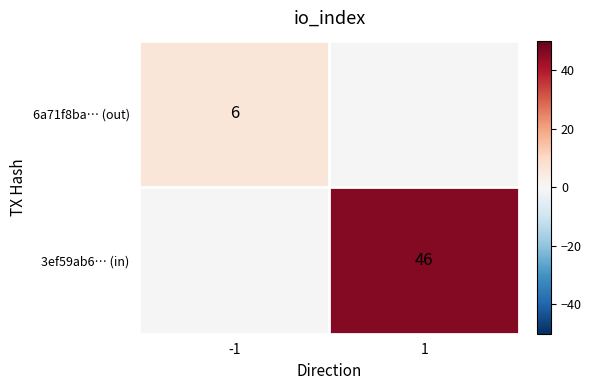

How many distinct data groups are displayed?

2